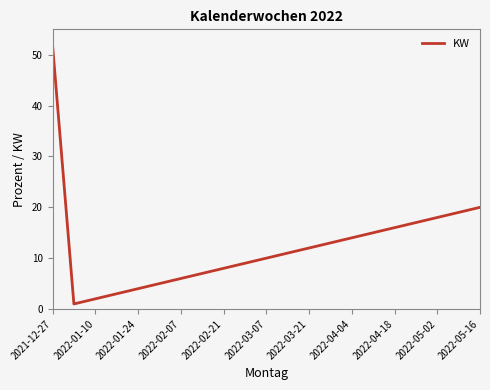

What is the maximum value shown in the chart?

52